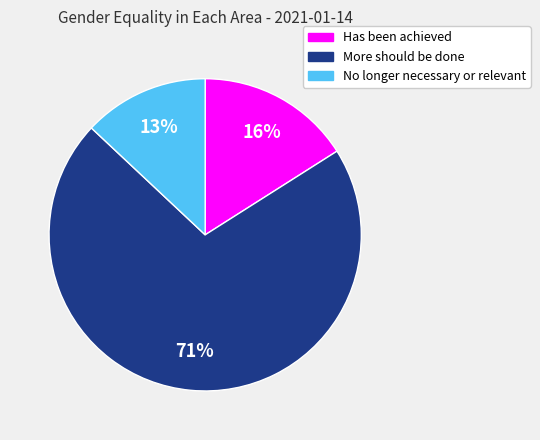

To the nearest percent, what is the difference between the largest and smallest slice percentages?

58%